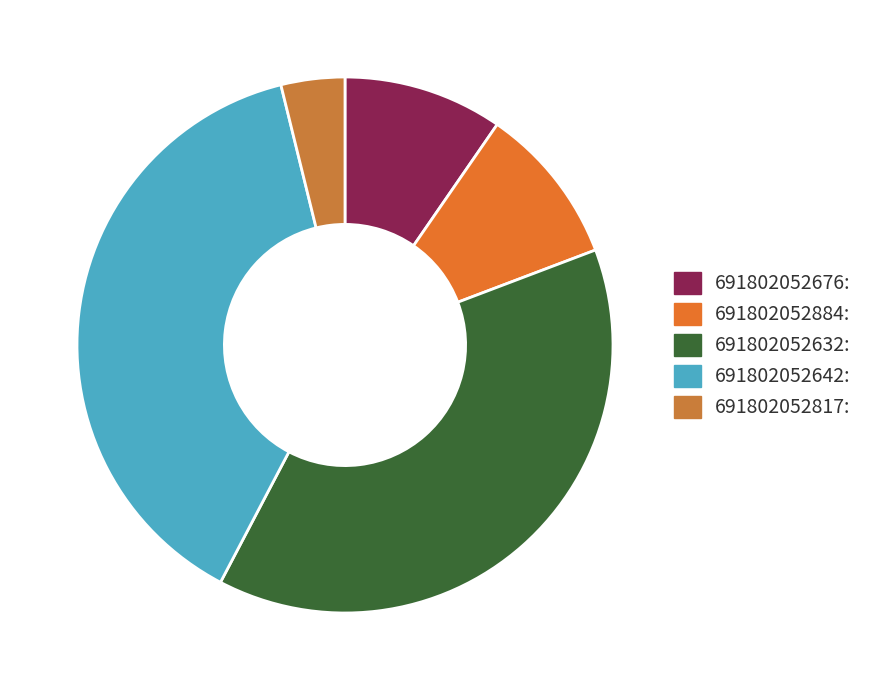

The 691802052632 slice represents 38% of the pie. True or false?

True